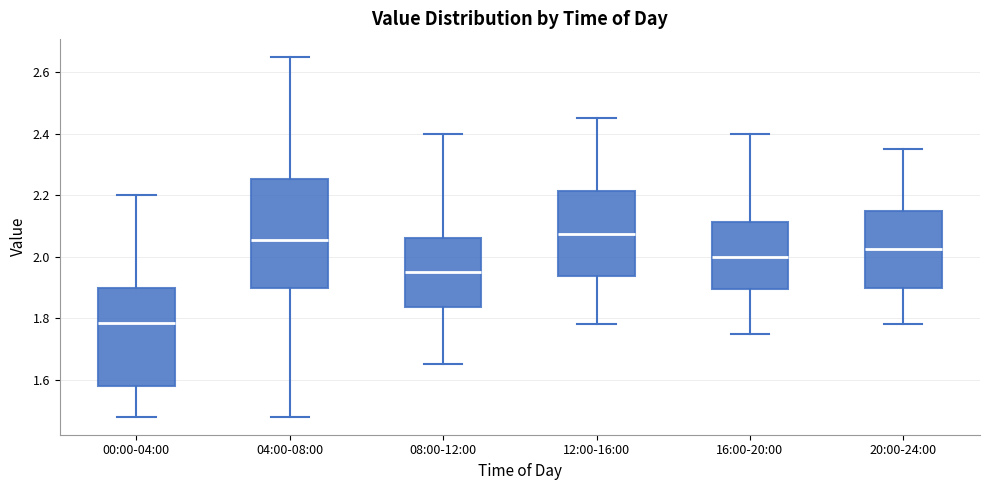

Reading left to right, transcribe this box plot: for each box, give where its median line is, the range the box spans, and where its two whiskers end, as read against the y-axis. The values are not printed on the chart, so give them approximately, as read against the axis.

00:00-04:00: median 1.78, box 1.58 to 1.90, whiskers 1.48 to 2.20
04:00-08:00: median 2.06, box 1.90 to 2.26, whiskers 1.48 to 2.66
08:00-12:00: median 1.96, box 1.84 to 2.06, whiskers 1.66 to 2.40
12:00-16:00: median 2.08, box 1.94 to 2.22, whiskers 1.78 to 2.46
16:00-20:00: median 2.00, box 1.90 to 2.12, whiskers 1.76 to 2.40
20:00-24:00: median 2.02, box 1.90 to 2.16, whiskers 1.78 to 2.36